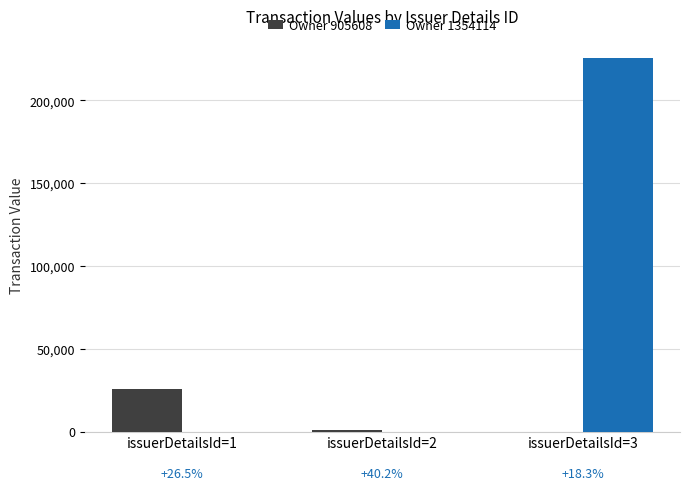

Reading right to left, list all the values displayed in this chart.

Owner 905608: 0	968	25976
Owner 1354114: 225860	0	0